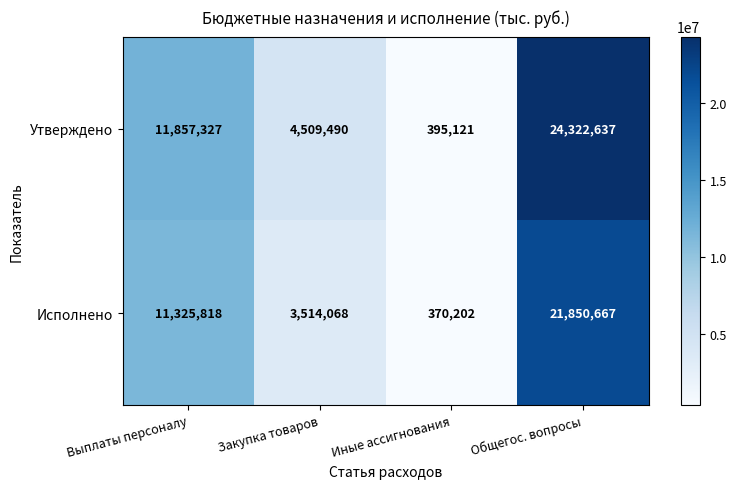

The Утверждено series shows 24322637 at Общегос. вопросы. True or false?

True